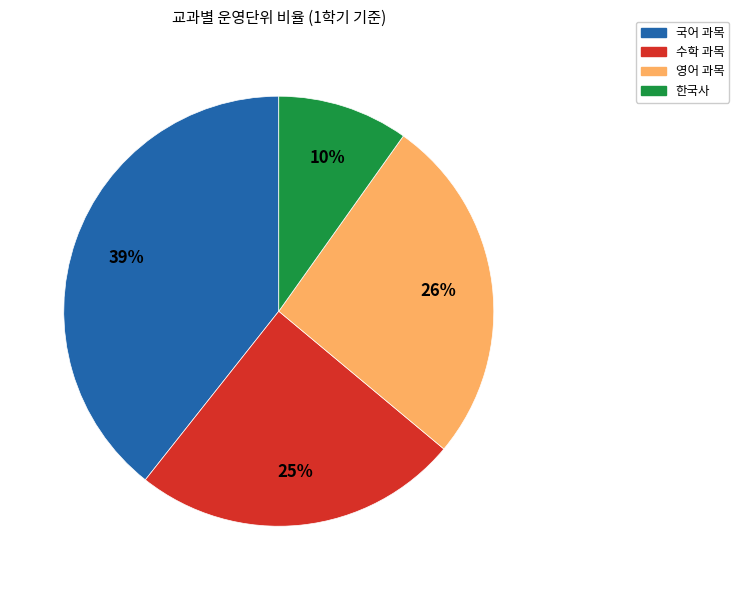

Does any single category account for the majority?

No